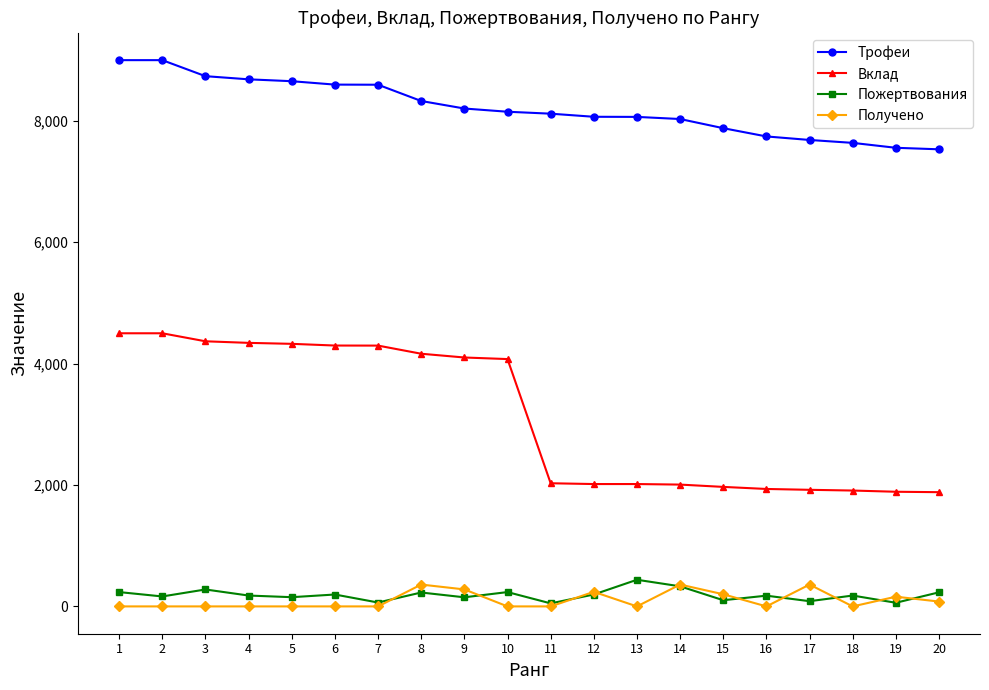

The value of Получено at 8 is 360. True or false?

True